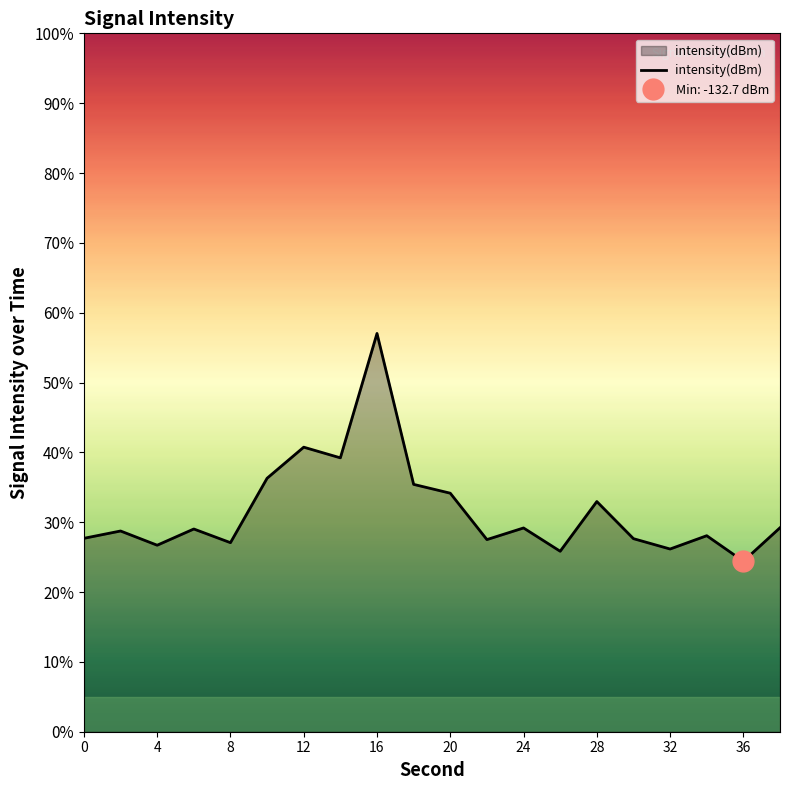

The intensity(dBm) series shows 43.7 at 32. True or false?

False